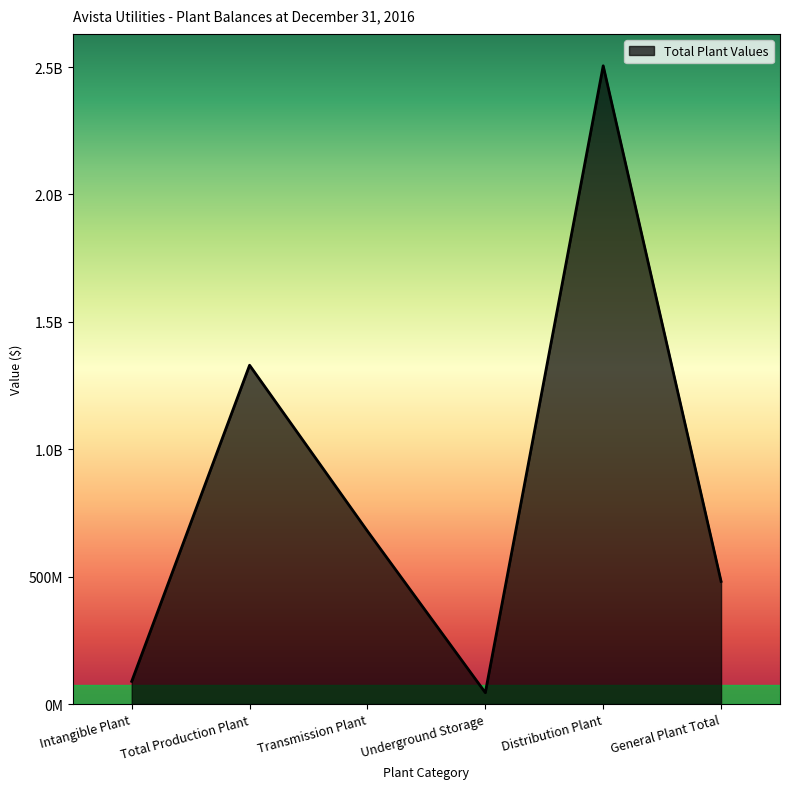

What position from the right is Total Production Plant?

5